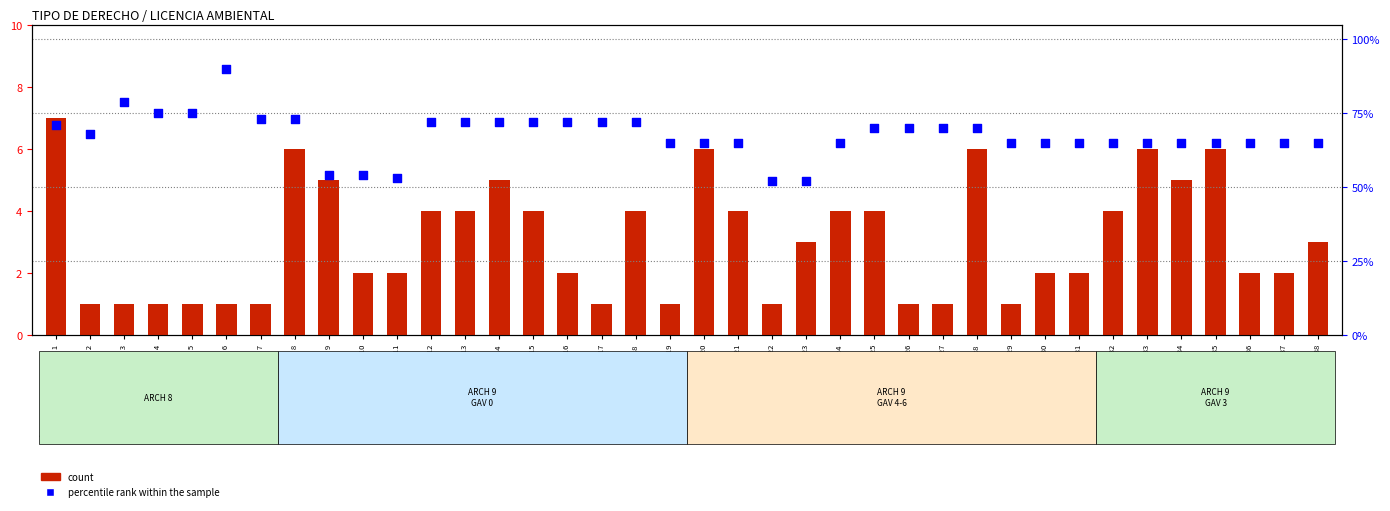

At which category is the sum across all series the highest?

LICENCIA AMBIENTAL 6